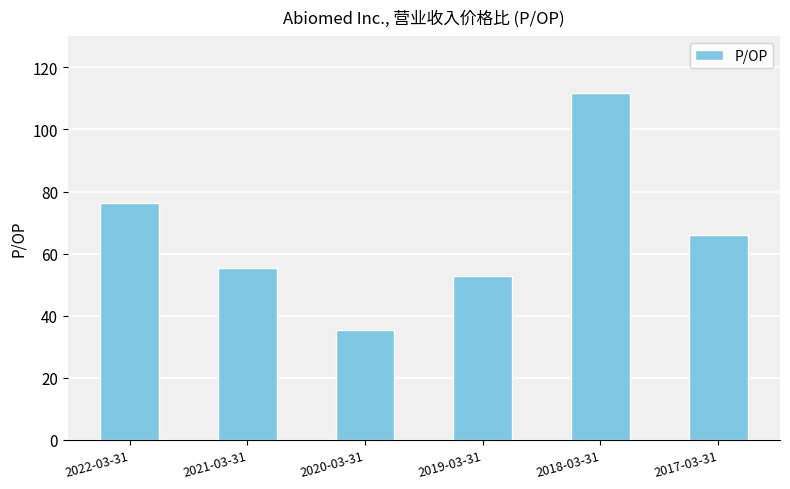

What is the difference between the second highest and second lowest values?

23.6